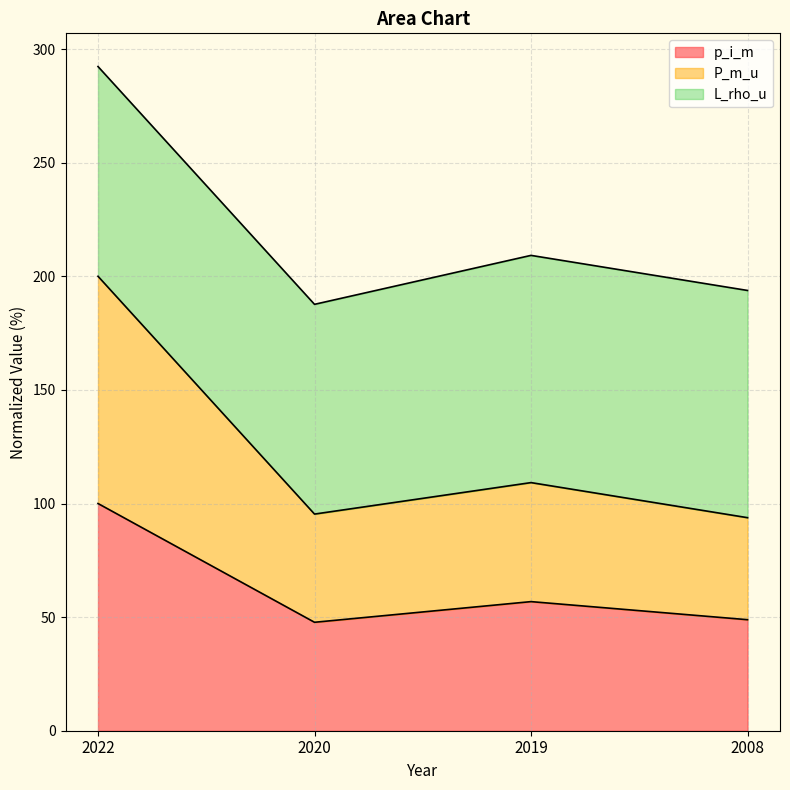

Between 2019 and 2008, which is larger?

2019